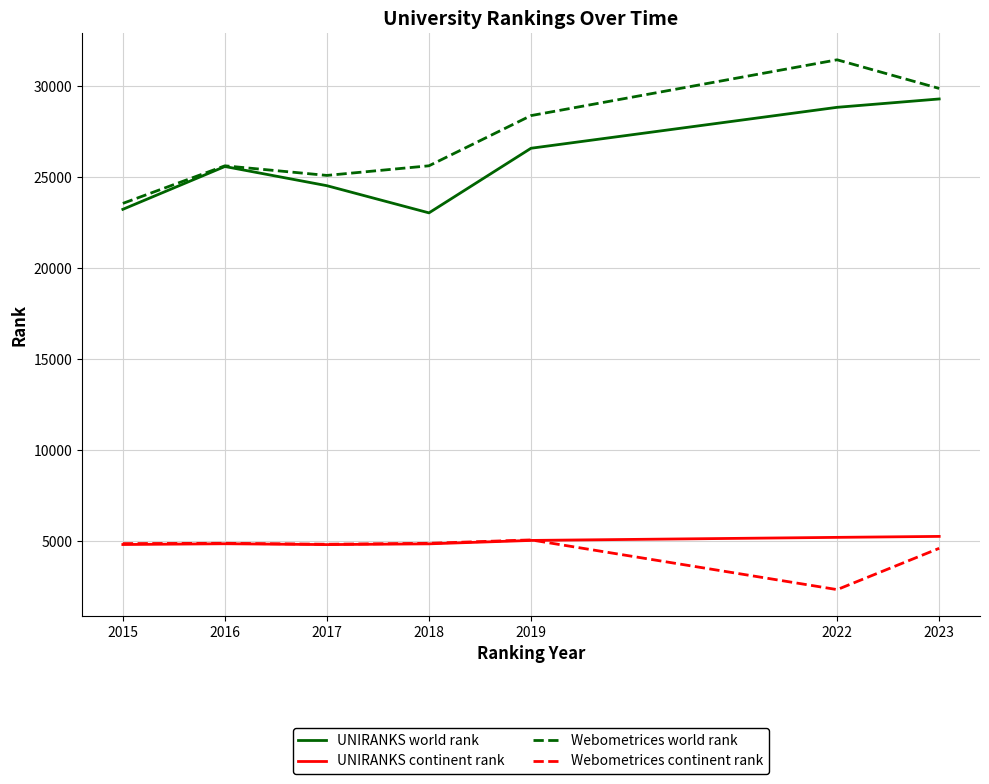

Which series changed the most between 2015 and 2023?

Webometrices world rank